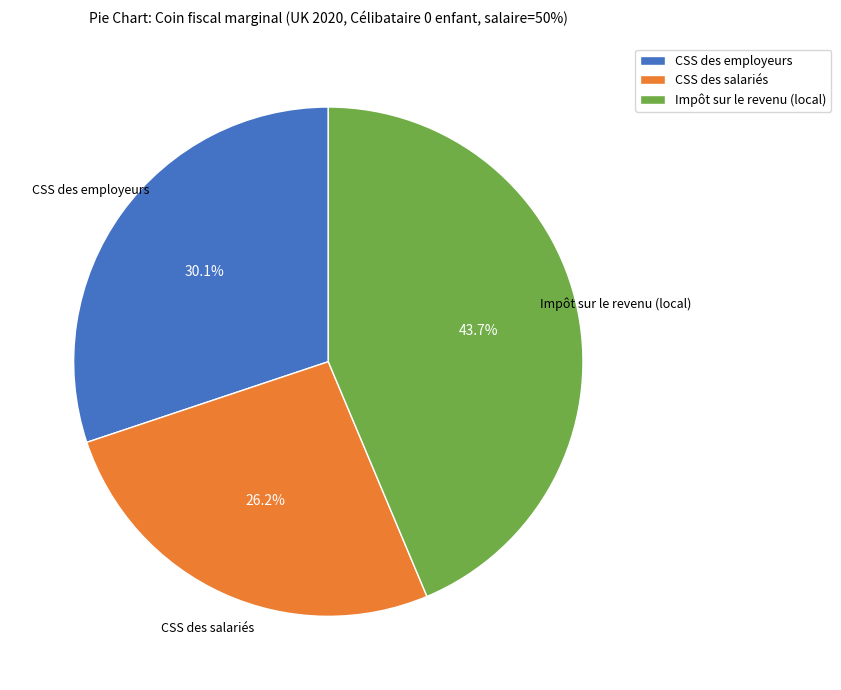

How many slices are in this pie chart?

3